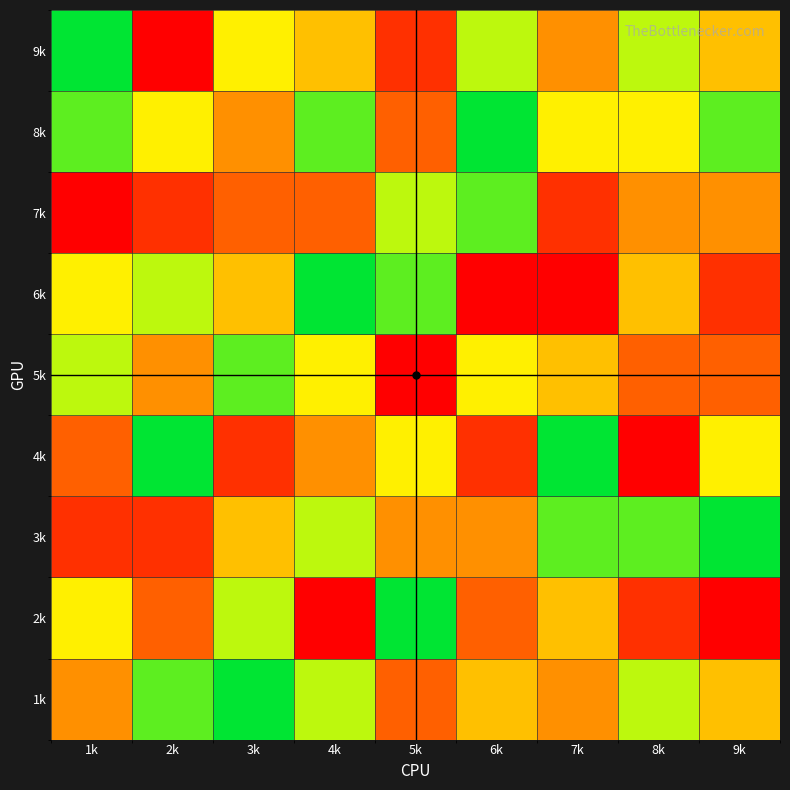

What is the spread (max minus min) of values at 1k?

8